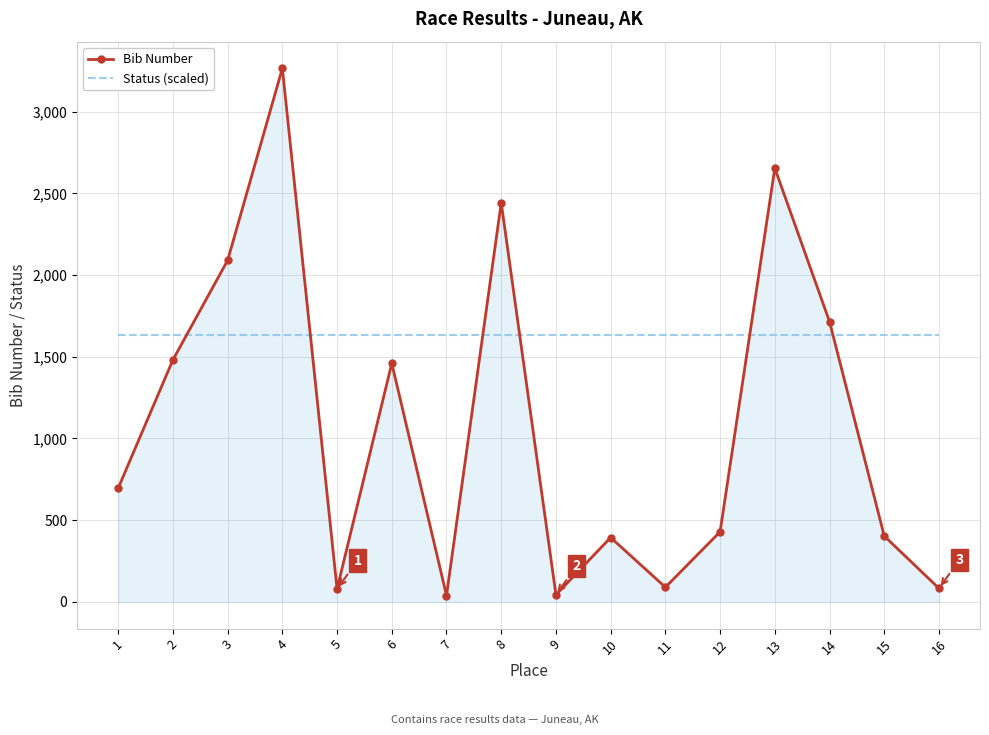

Rank the series at 1 from highest to lowest value.

Status (scaled), Bib Number